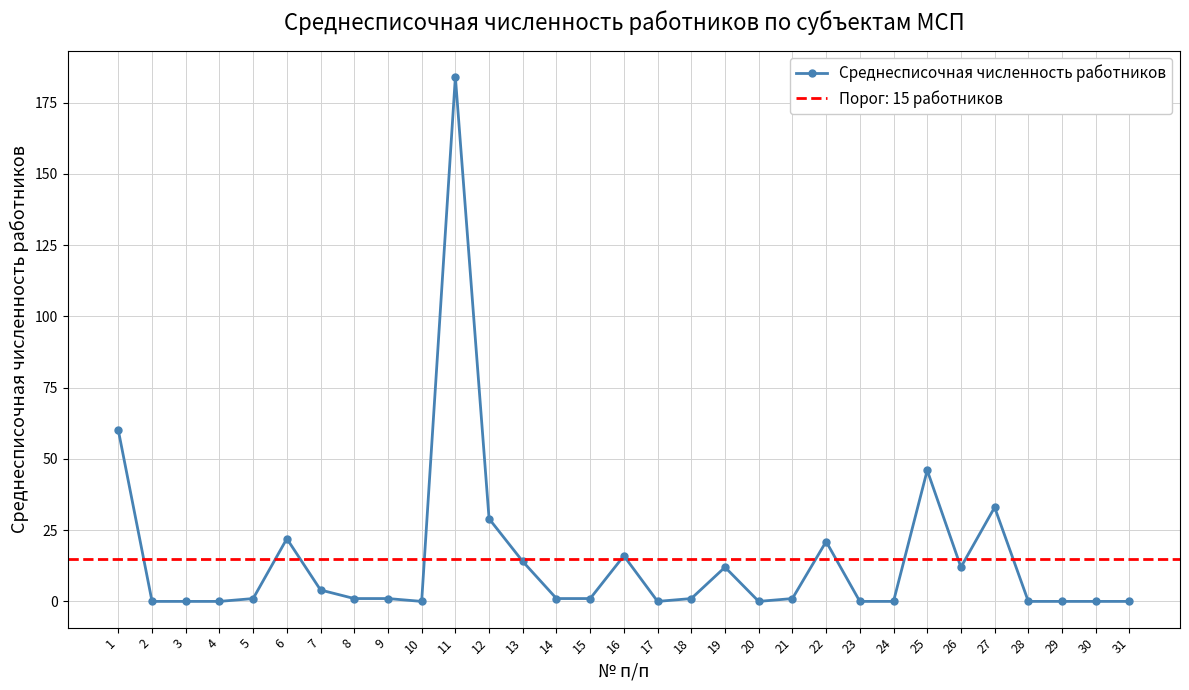

Which label corresponds to the smallest value in the chart?

2